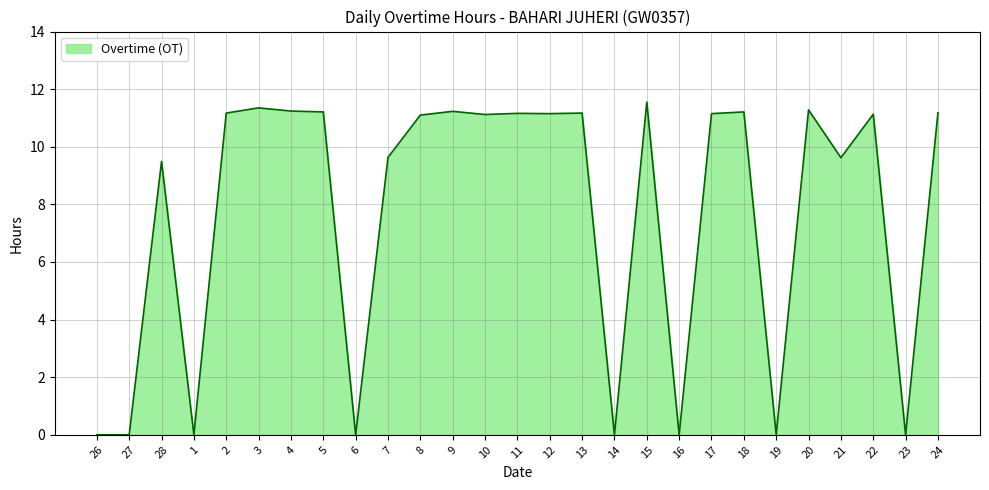

True or false: the data shows 0.0 at 16.

True